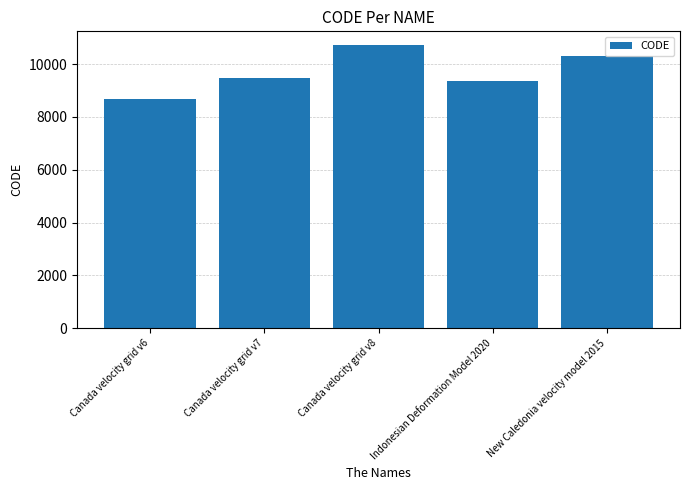

What is the greatest value displayed?

10707